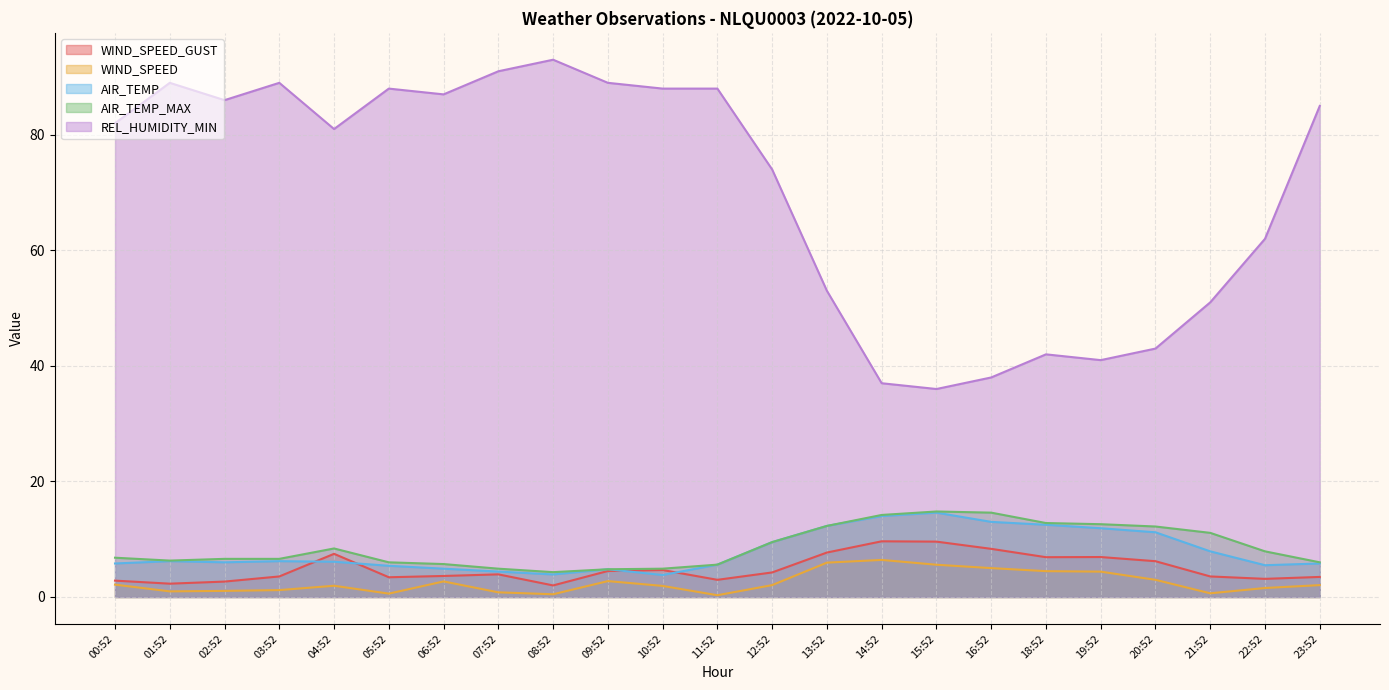

List the labels in order of AIR_TEMP_MAX value, largest first.

15:52, 16:52, 14:52, 18:52, 19:52, 13:52, 20:52, 21:52, 12:52, 04:52, 22:52, 00:52, 02:52, 03:52, 01:52, 05:52, 23:52, 06:52, 11:52, 07:52, 10:52, 09:52, 08:52